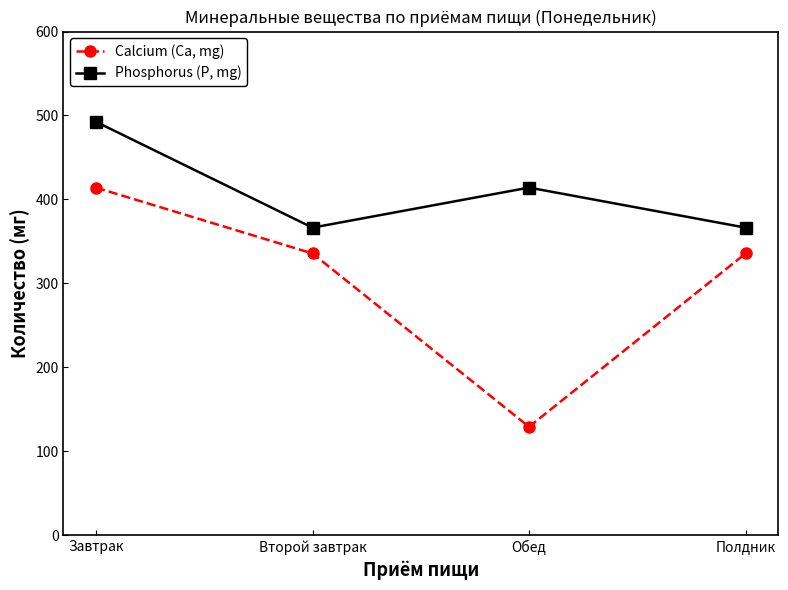

What is the label of the 4th point from the left?

Полдник